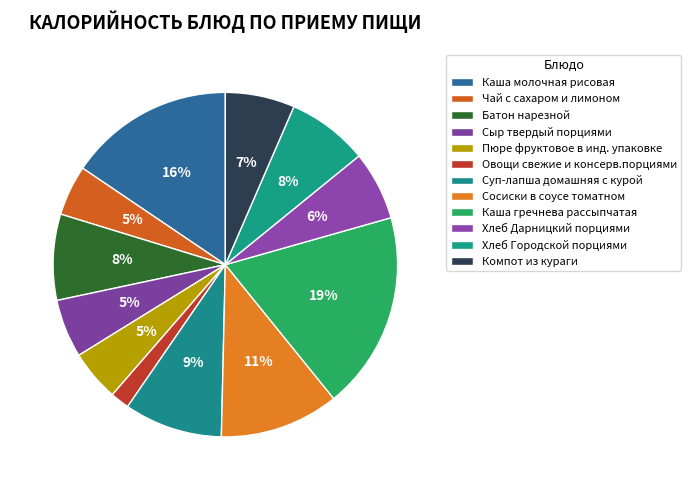

How much of the chart is everything except Компот из кураги?

93.5%